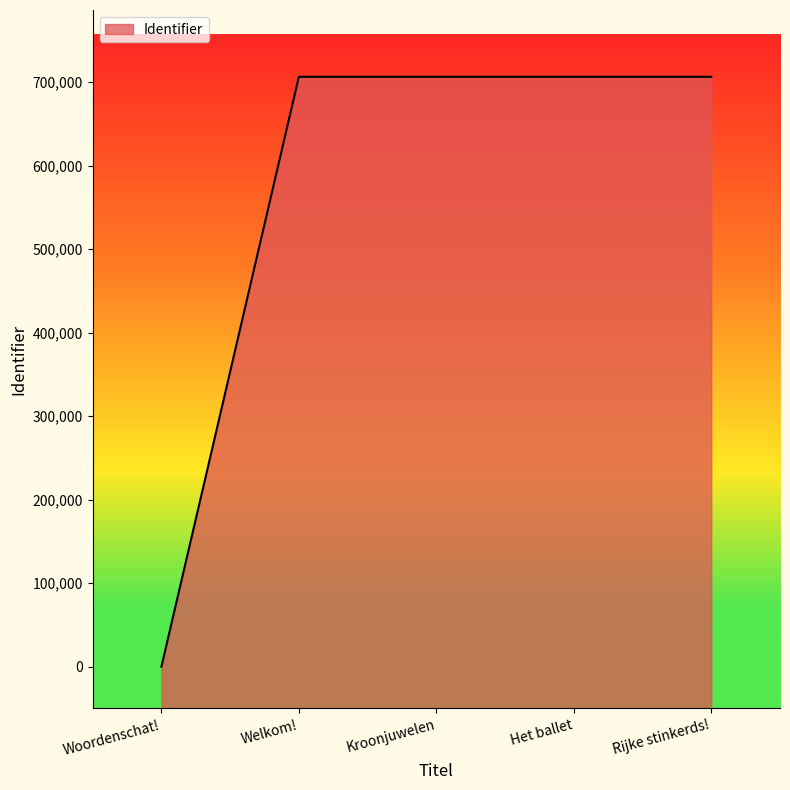

What is the maximum value shown in the chart?

706554